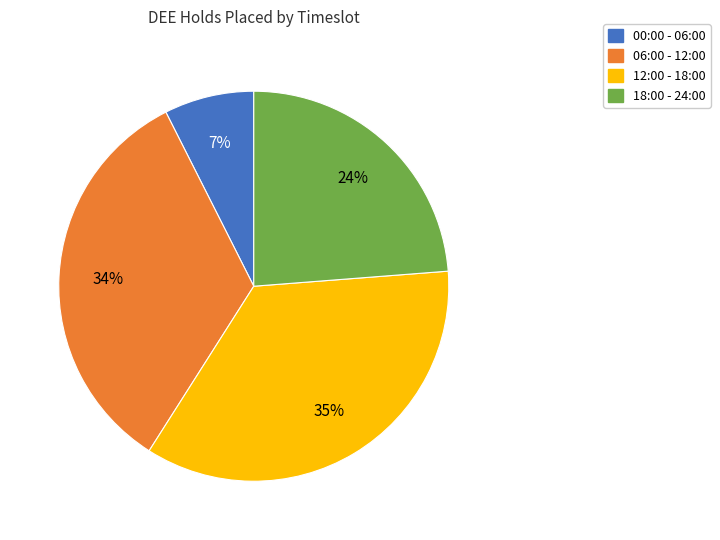

Rank the categories by value from highest to lowest.

12:00 - 18:00, 06:00 - 12:00, 18:00 - 24:00, 00:00 - 06:00